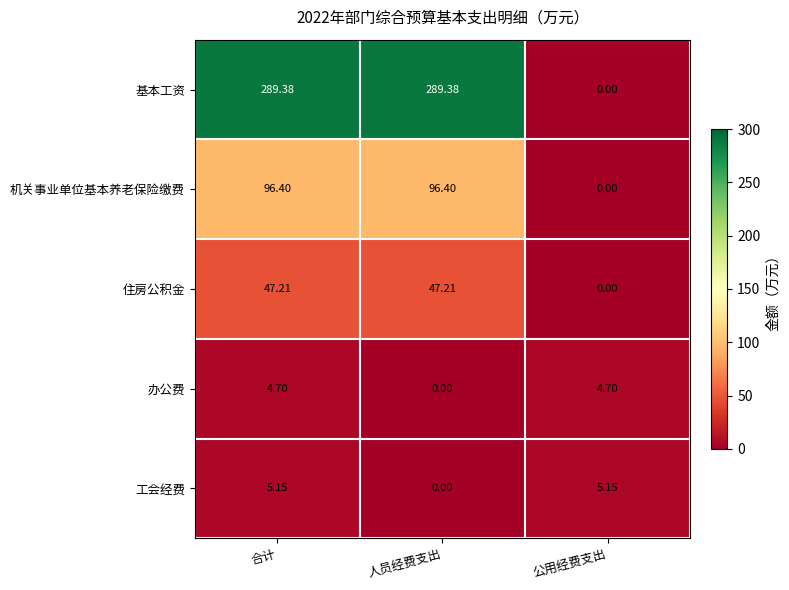

Rank the series by their maximum value, from highest to lowest.

基本工资, 机关事业单位基本养老保险缴费, 住房公积金, 工会经费, 办公费